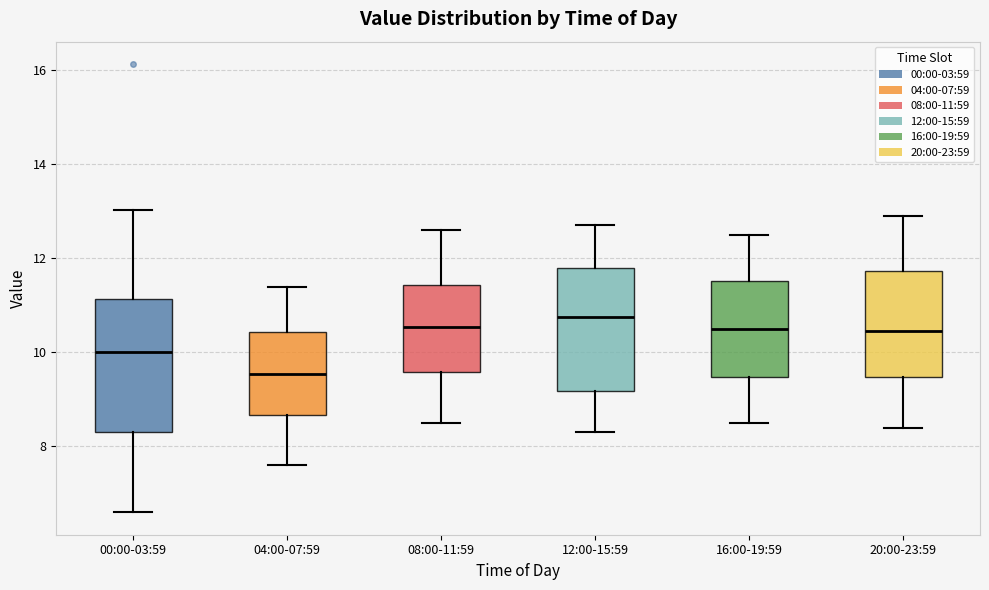

Where is the upper edge of the box for 12:00-15:59 on the y-axis? The values are not printed on the chart, so give them approximately, as read against the axis.

11.8